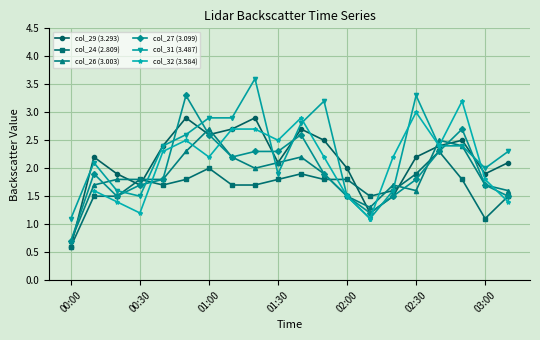

After their last crossing, which series has the higher values: col_31 (3.487) or col_32 (3.584)?

col_31 (3.487)